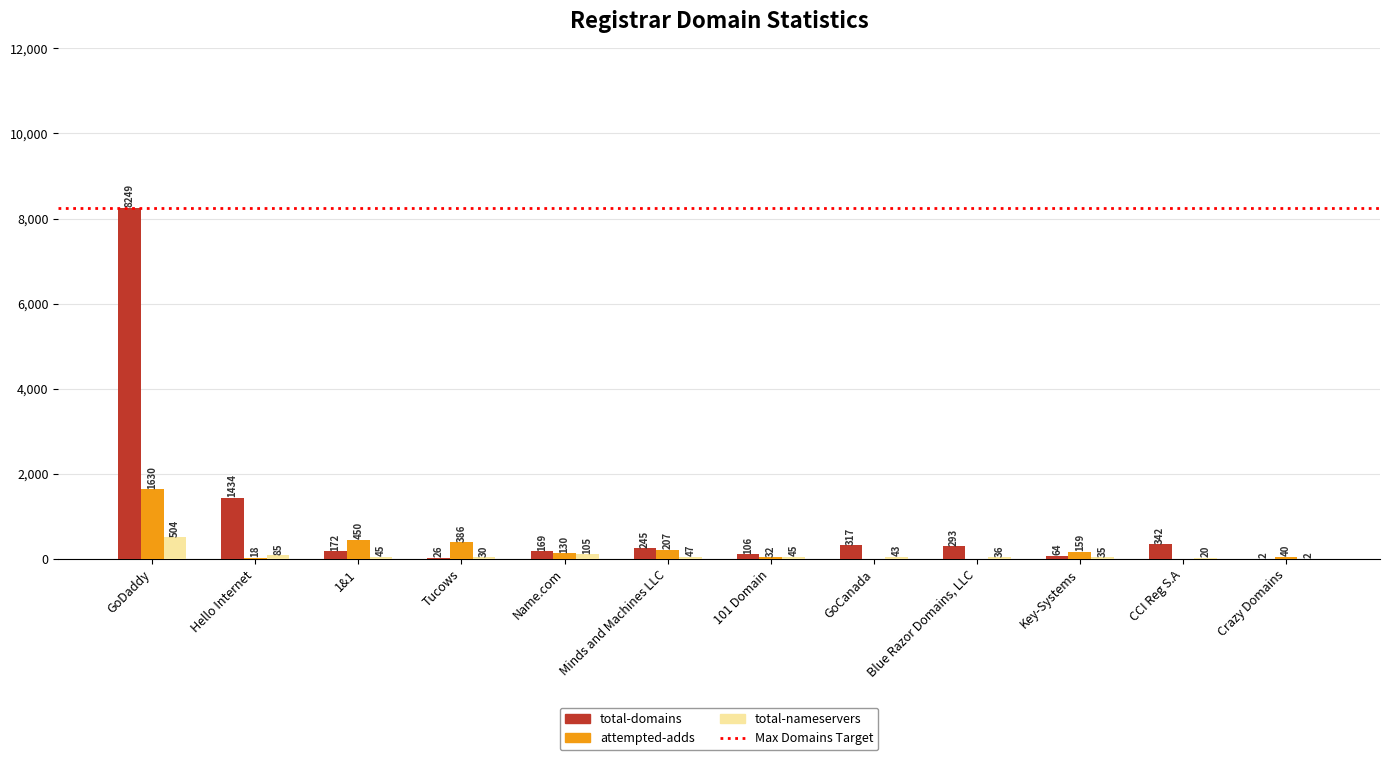

What is the average value of the total-nameservers series?

83